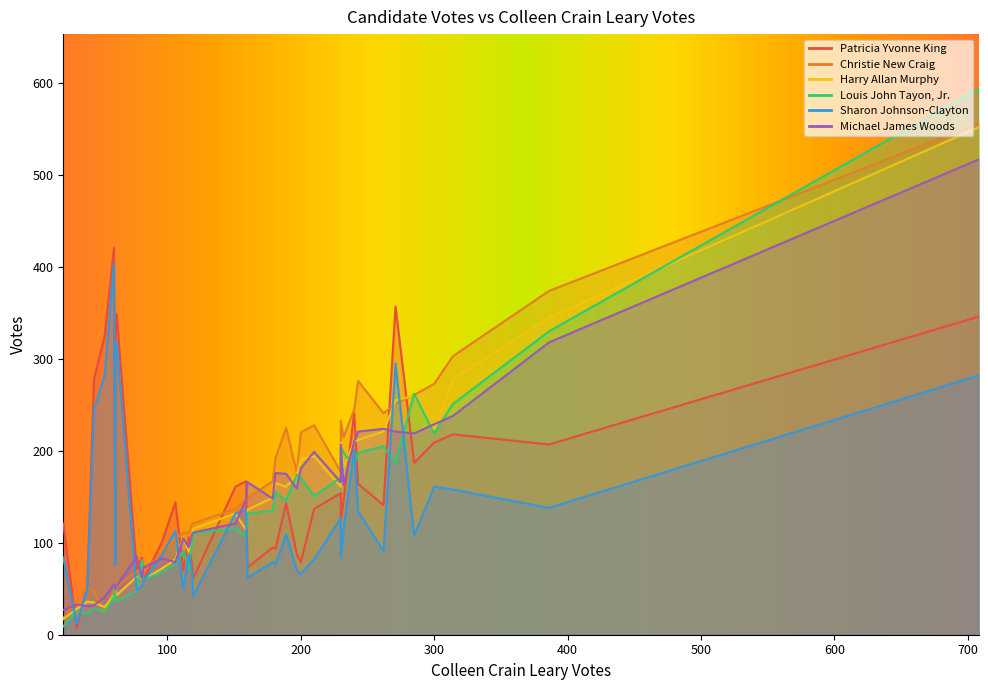

After their last crossing, which series has the higher values: Michael James Woods or Patricia Yvonne King?

Michael James Woods